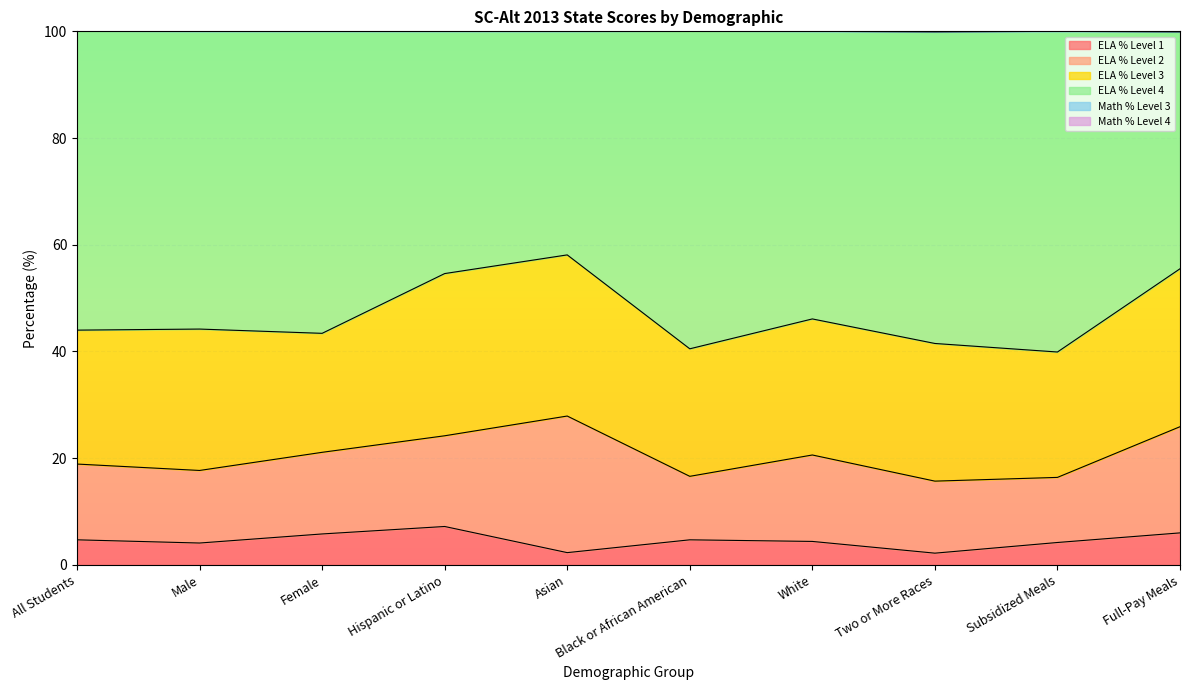

What is the maximum value for ELA % Level 1?

7.2